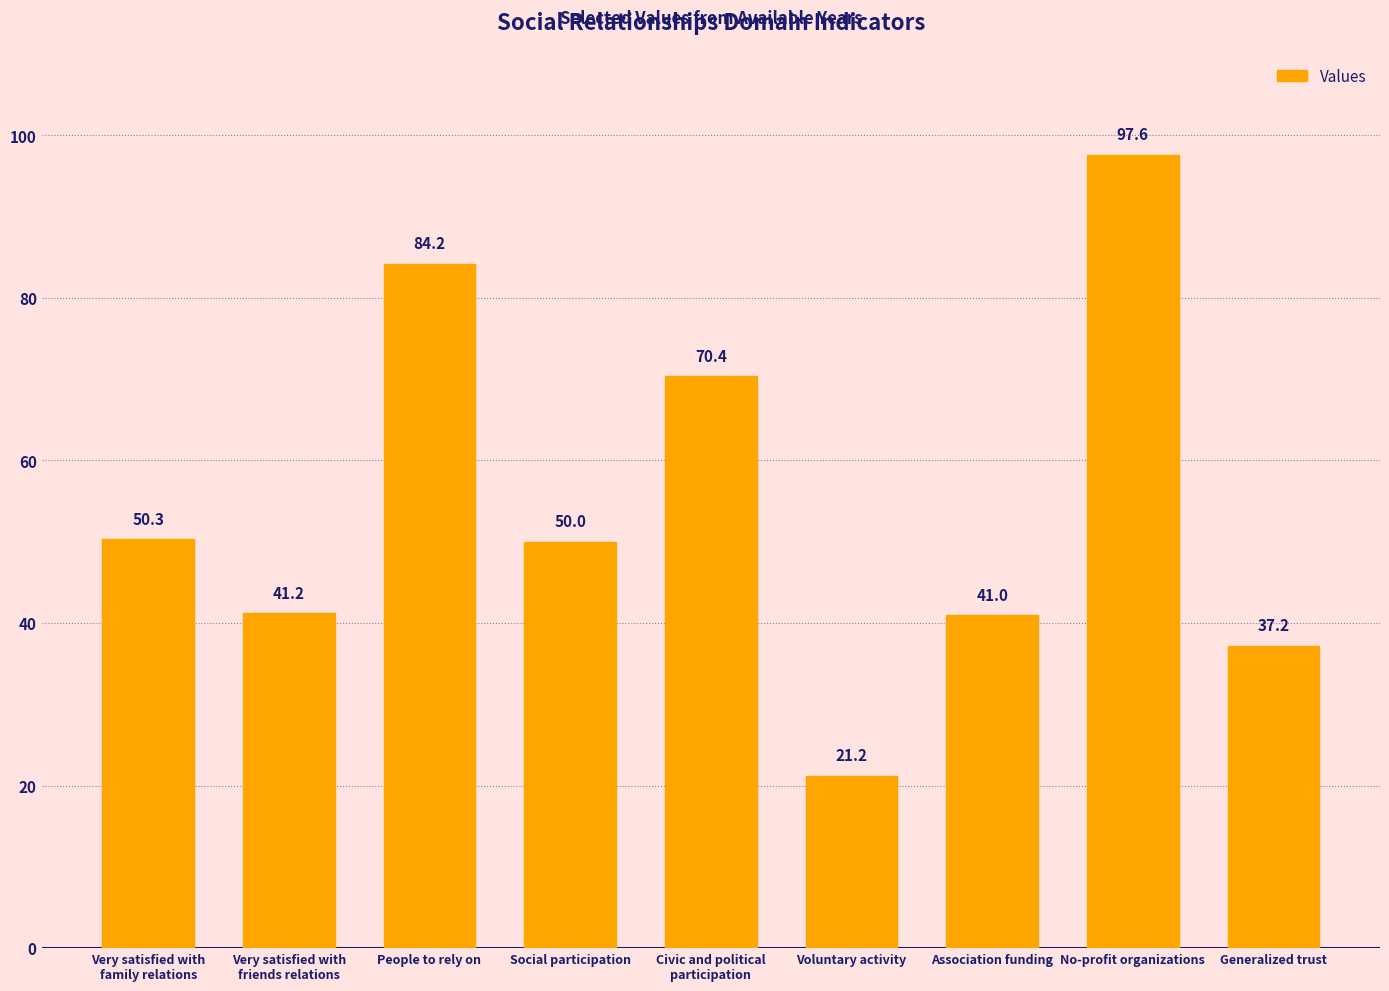

The chart shows a value of 21.2 at Voluntary activity. True or false?

True